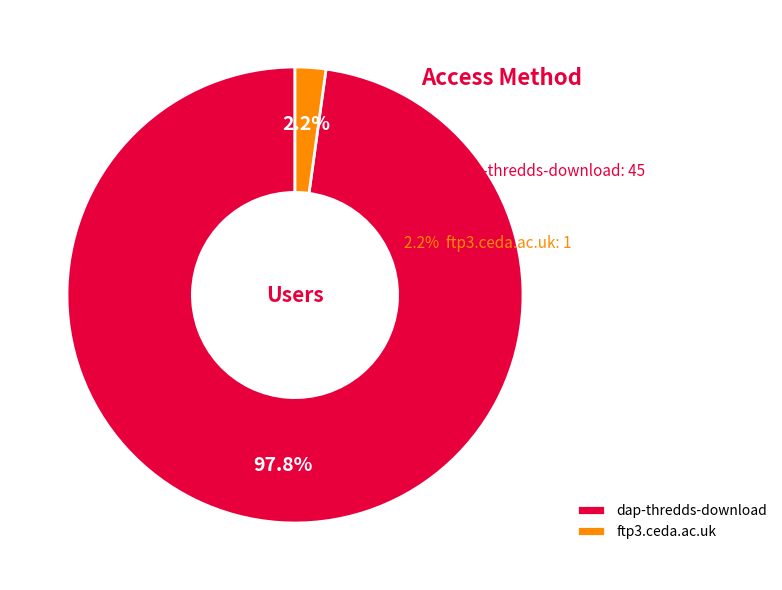

Between dap-thredds-download and ftp3.ceda.ac.uk, which is larger?

dap-thredds-download